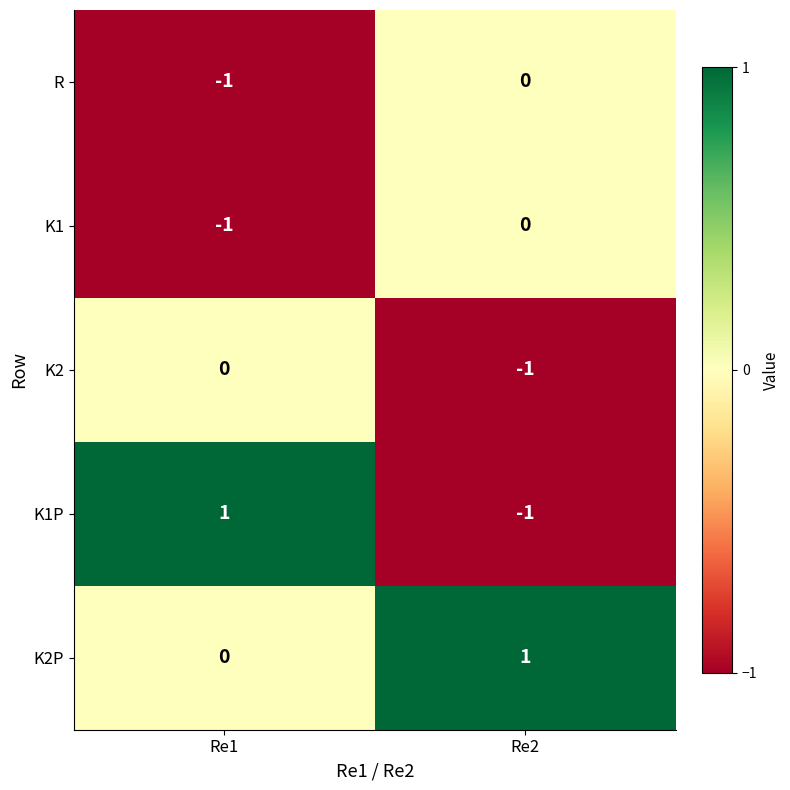

Which series has the largest total across all categories?

K2P